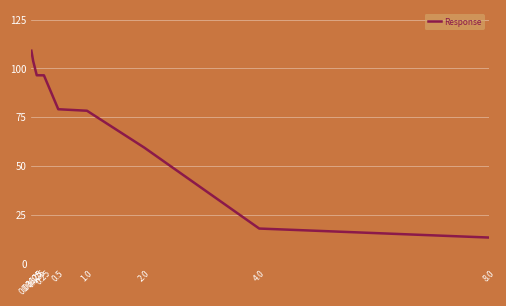

Approximately how many times larger is the value at 1.0 compared to 0.25?

0.8